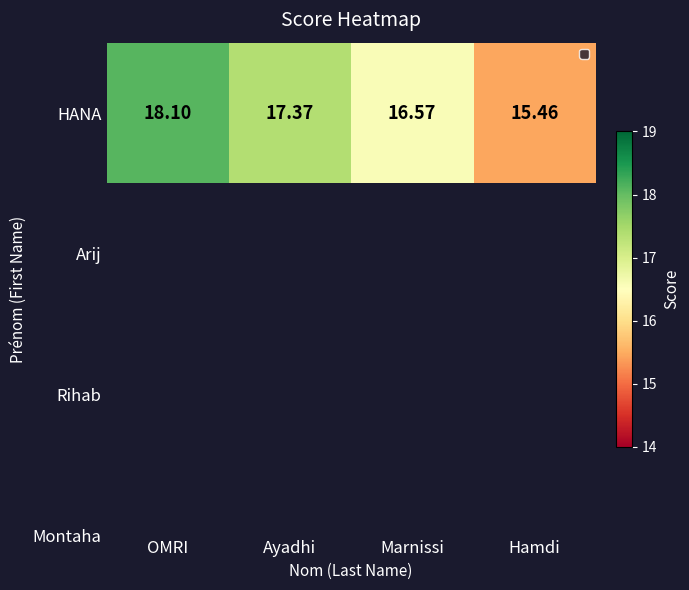

What is the difference between the values at Hamdi and Marnissi?

1.1